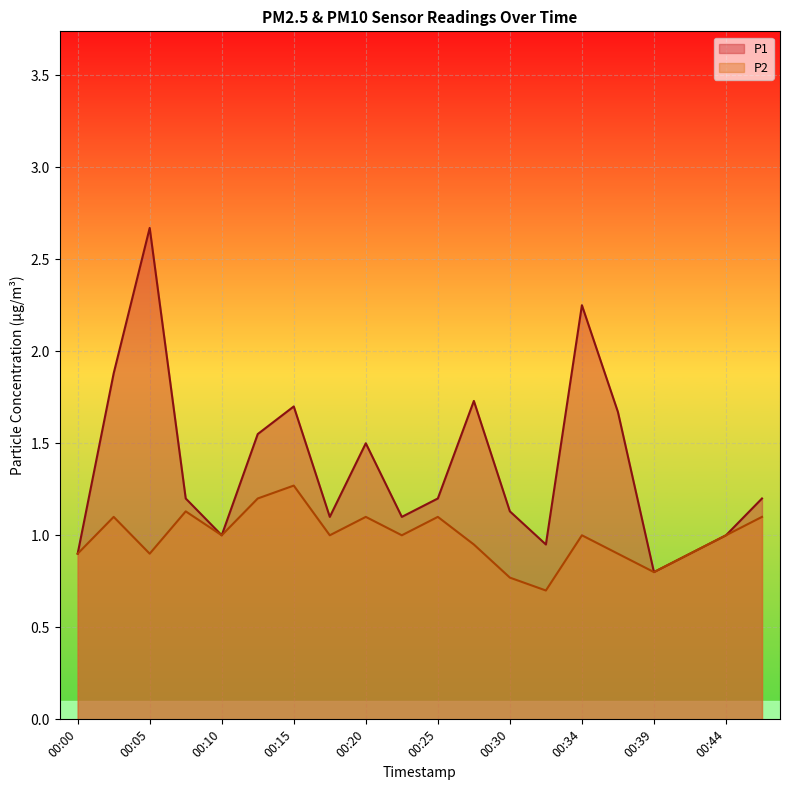

Is it true that P2 equals 0.8 at 00:15?

False